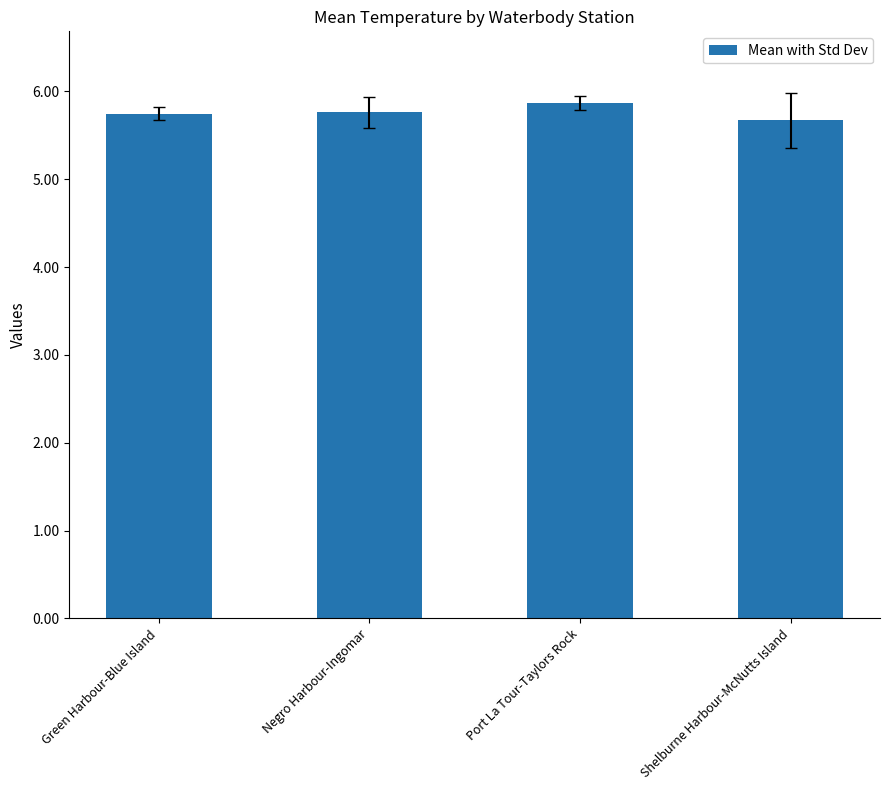

What is the minimum value shown in the chart?

5.7